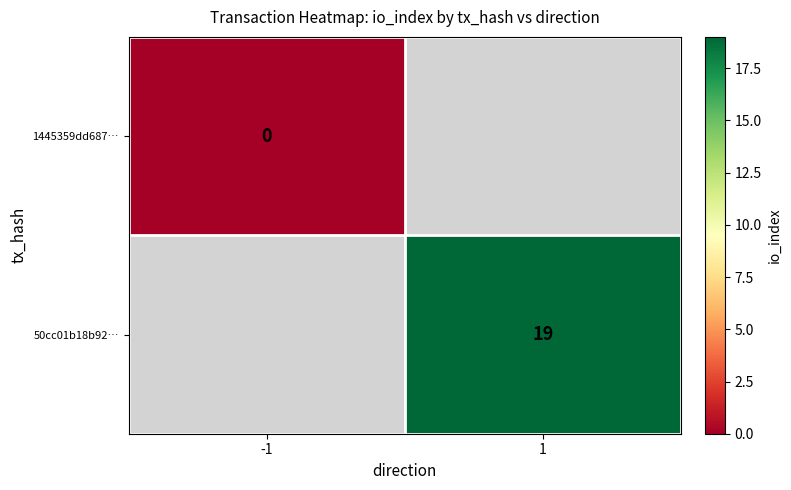

Is it true that 50cc01b18b92… equals 7 at 1?

False